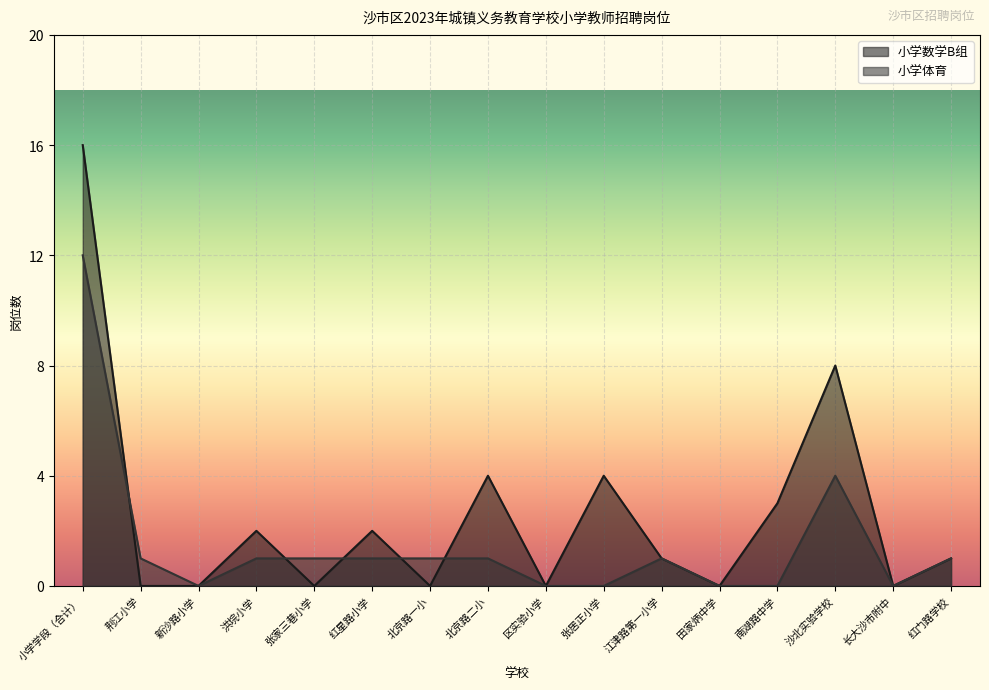

The 小学数学B组 series shows 1 at 洪垸小学. True or false?

False